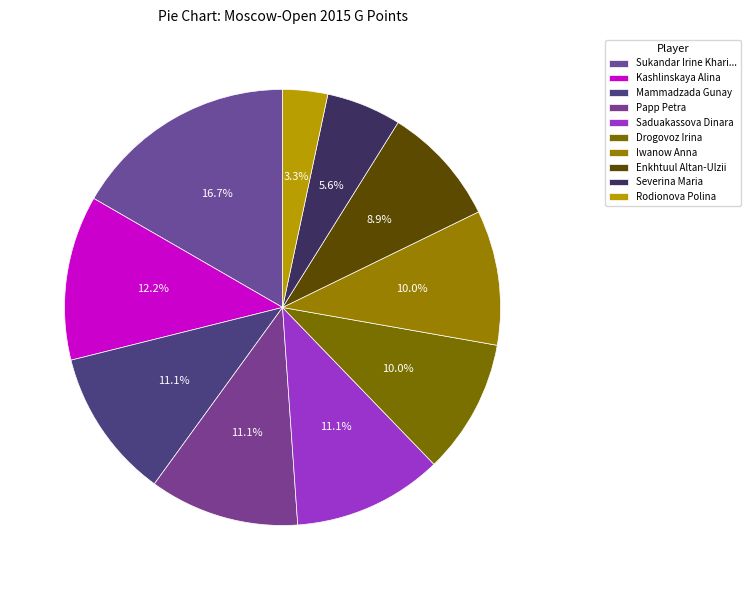

Count the number of slices in the pie.

10